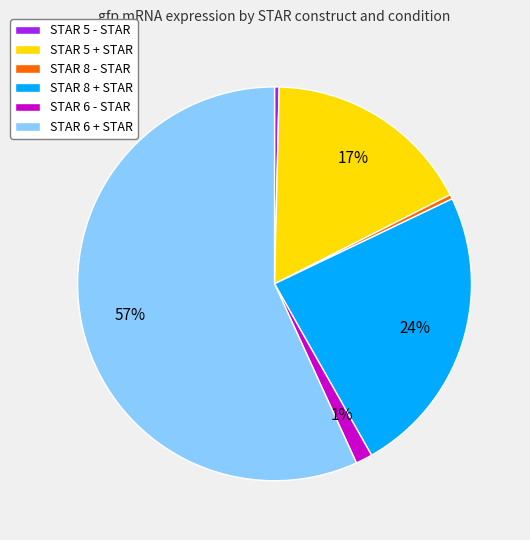

Between STAR 6 - STAR and STAR 6 + STAR, which is larger?

STAR 6 + STAR